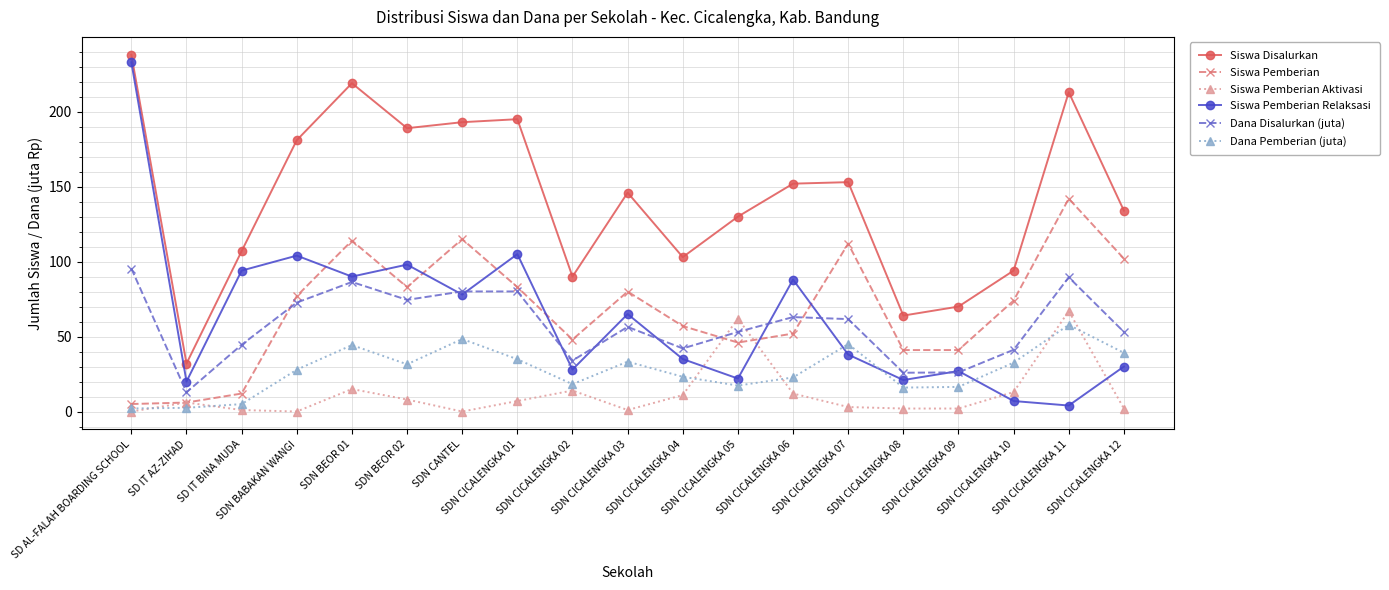

Which series has the largest total across all categories?

Siswa Disalurkan